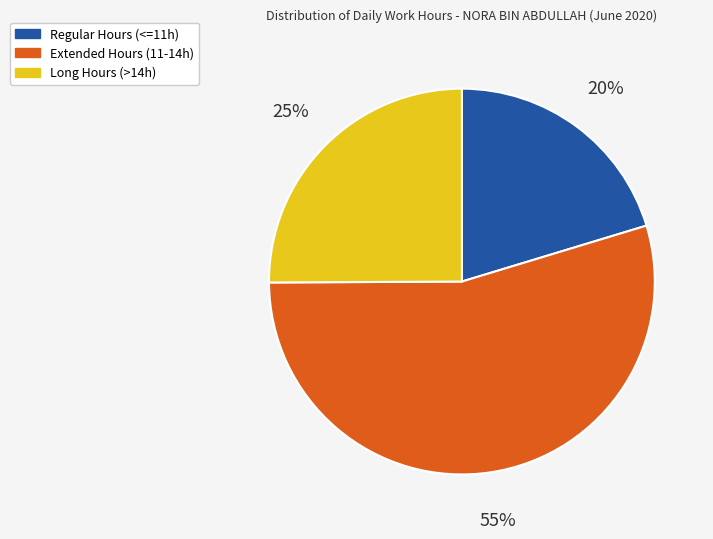

To the nearest percent, what is the average slice percentage?

33%